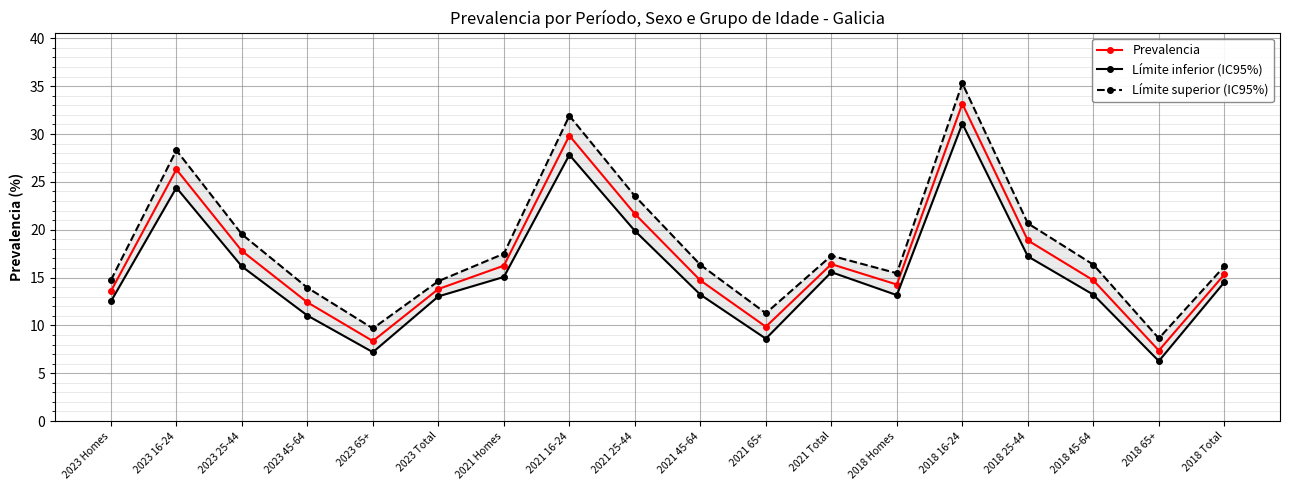

What is the total value across all series at 2018 25-44?

56.8